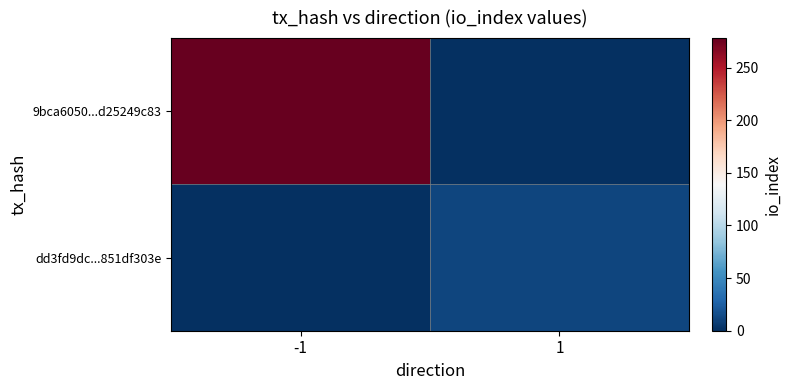

At which category is the sum across all series the highest?

-1